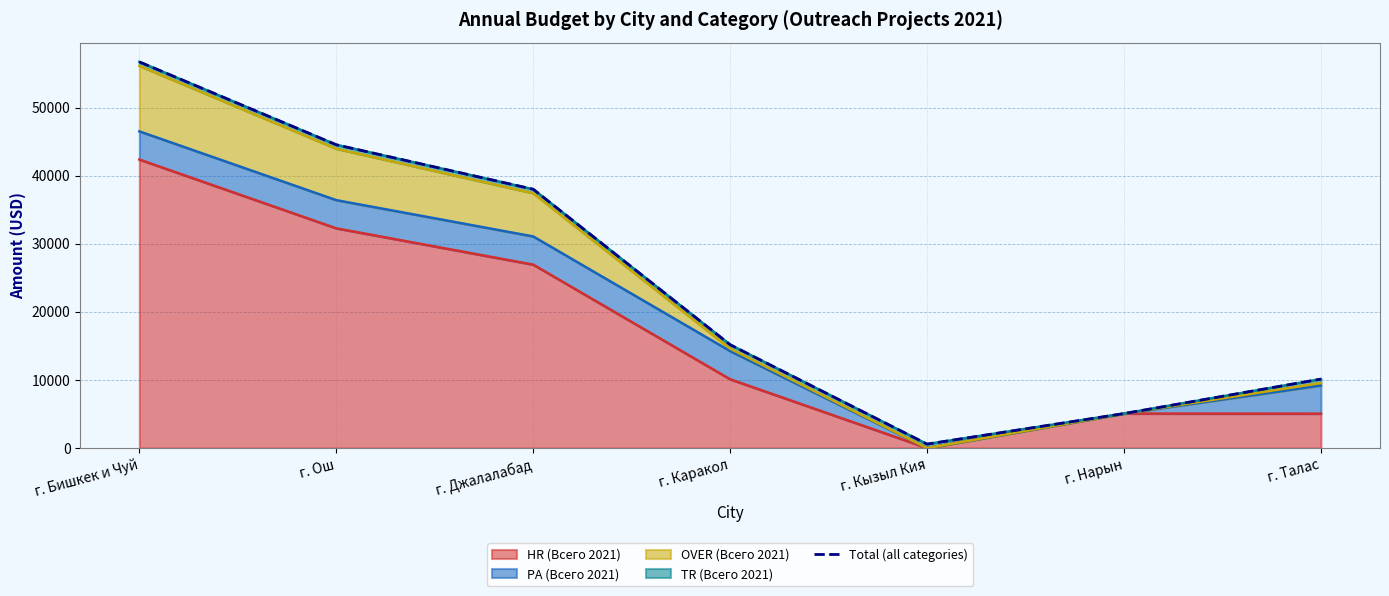

Rank the categories by value from highest to lowest.

г. Бишкек и Чуй, г. Ош, г. Джалалабад, г. Каракол, г. Талас, г. Нарын, г. Кызыл Кия